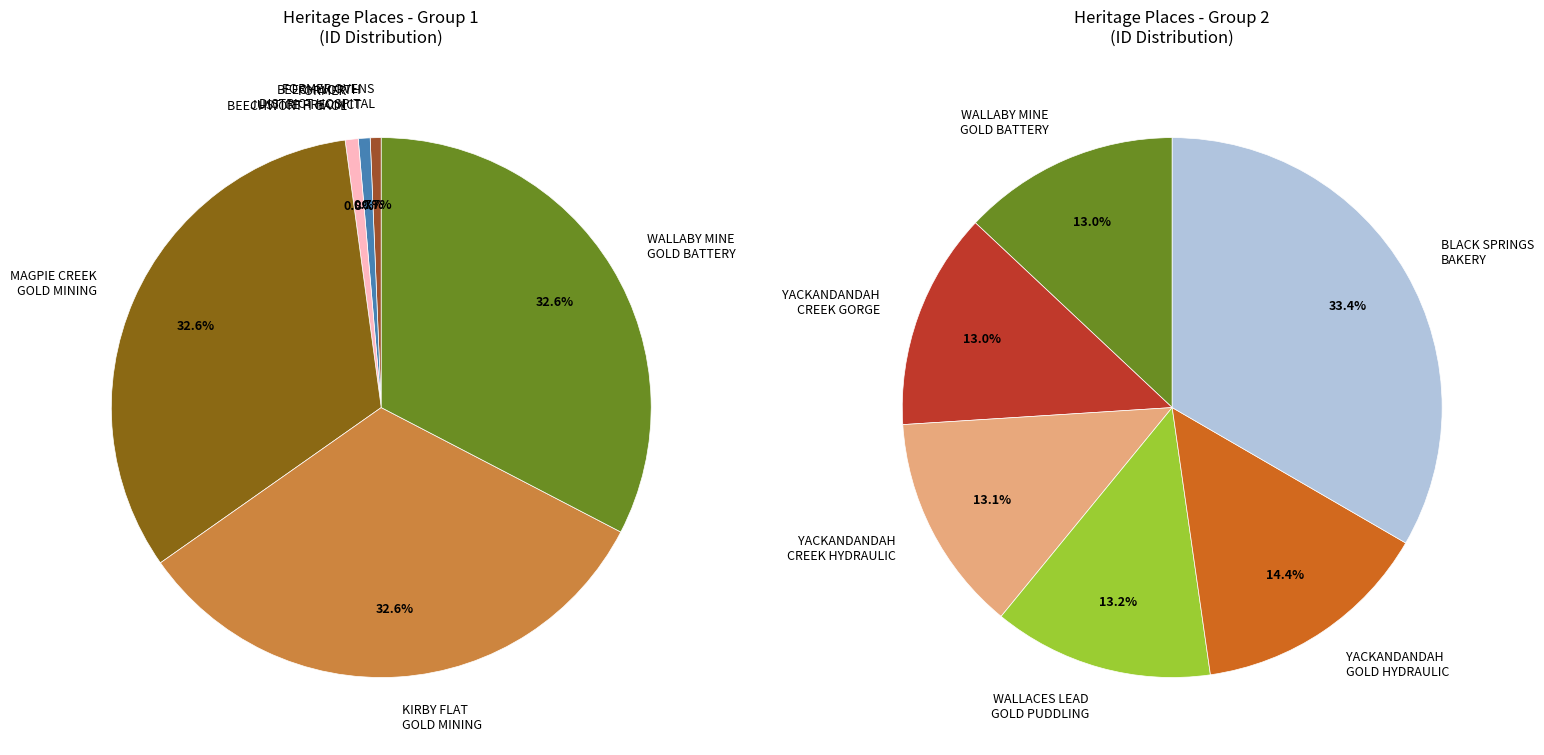

How many segments does this pie chart have?

11